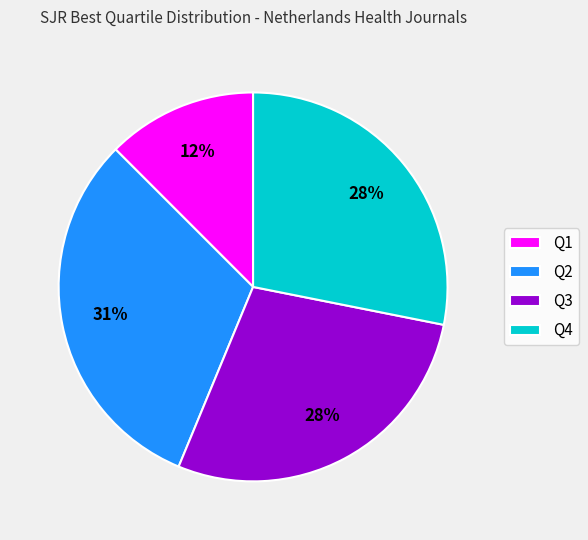

Is the sum of Q4 and Q1 greater than half?

No